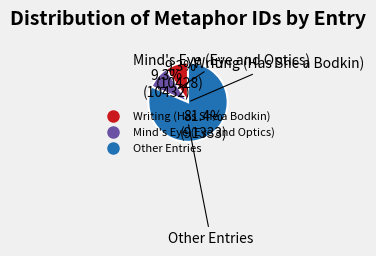

Is there any slice that represents more than half of the pie?

Yes